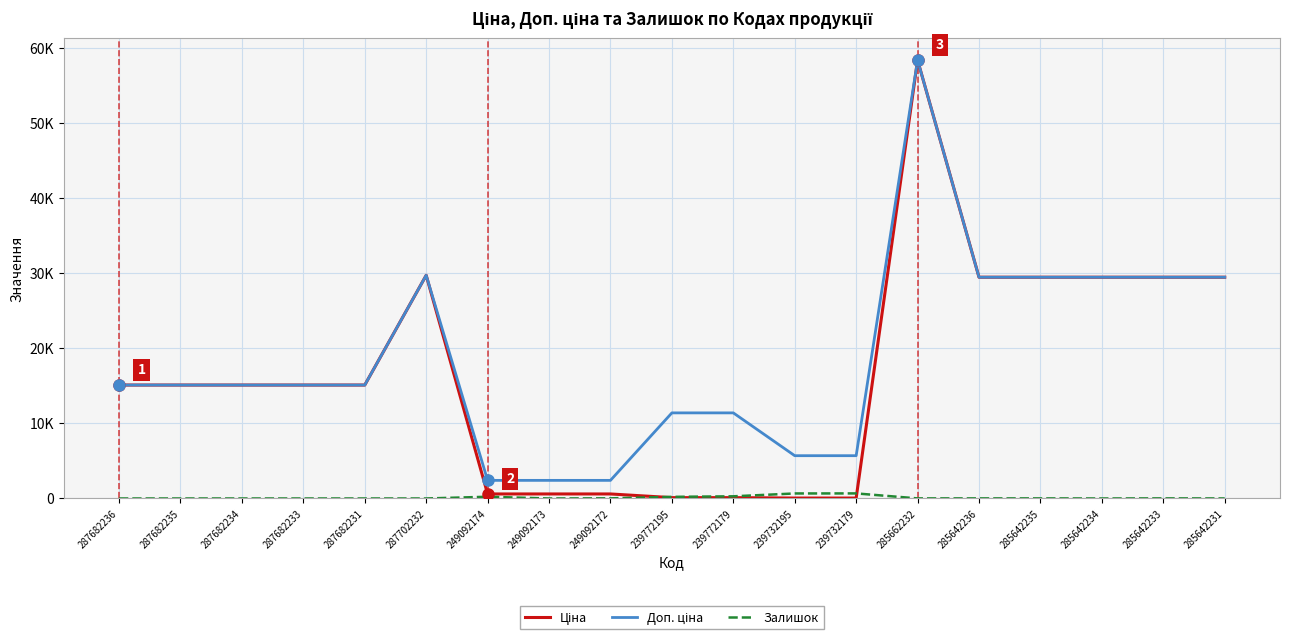

Is this an area chart (filled region under the line)?

No